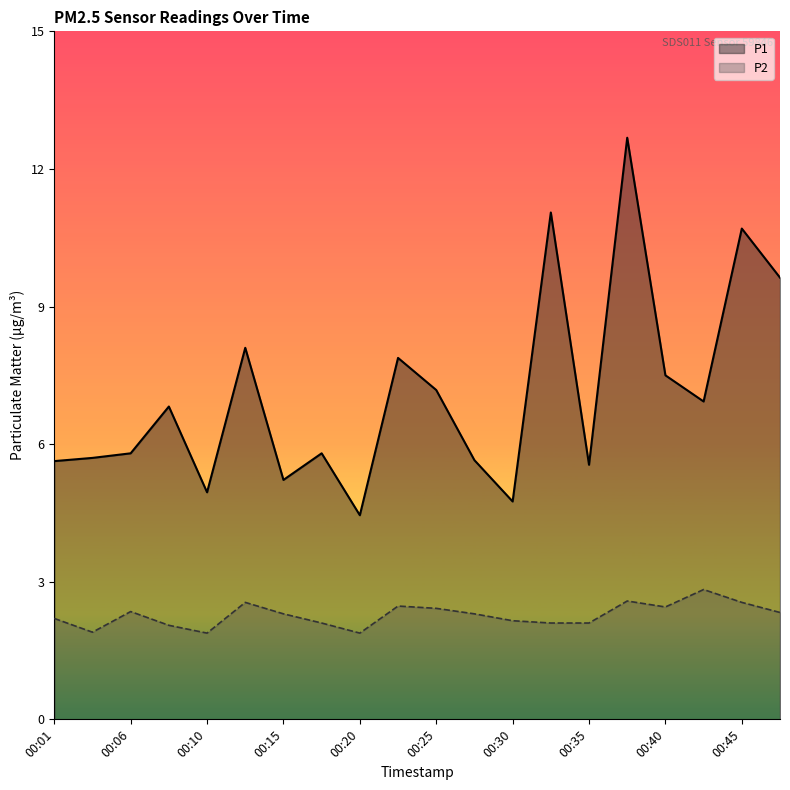

True or false: P2 has more than 1 points higher than both neighbors.

True